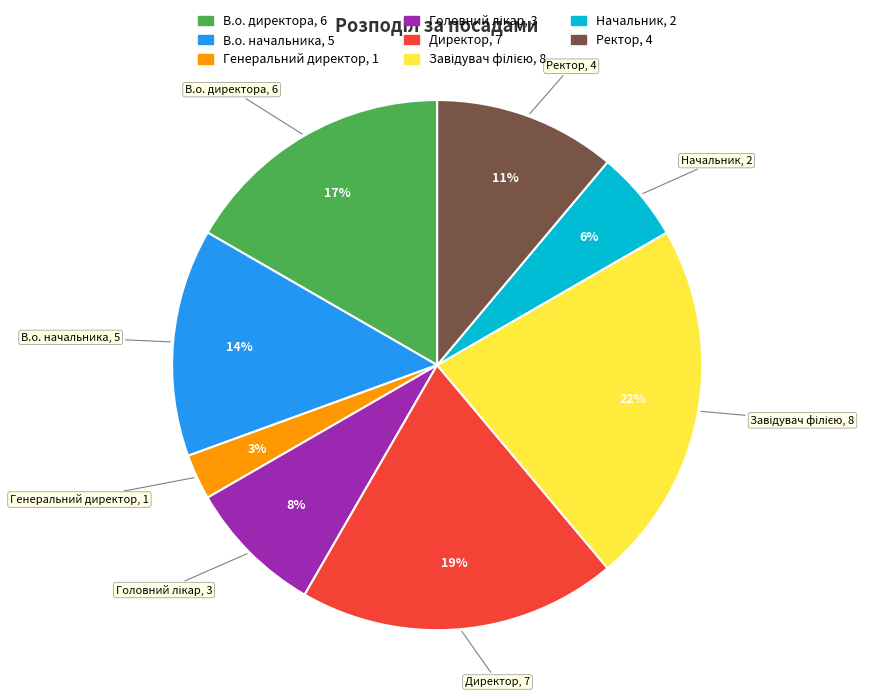

True or false: В.о. директора accounts for 5% of the total.

False